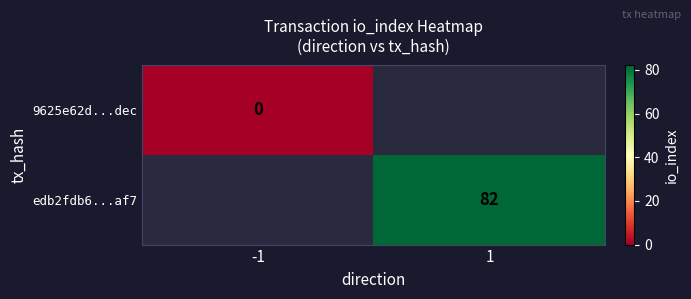

The value of edb2fdb6...af7 at 1 is 82. True or false?

True